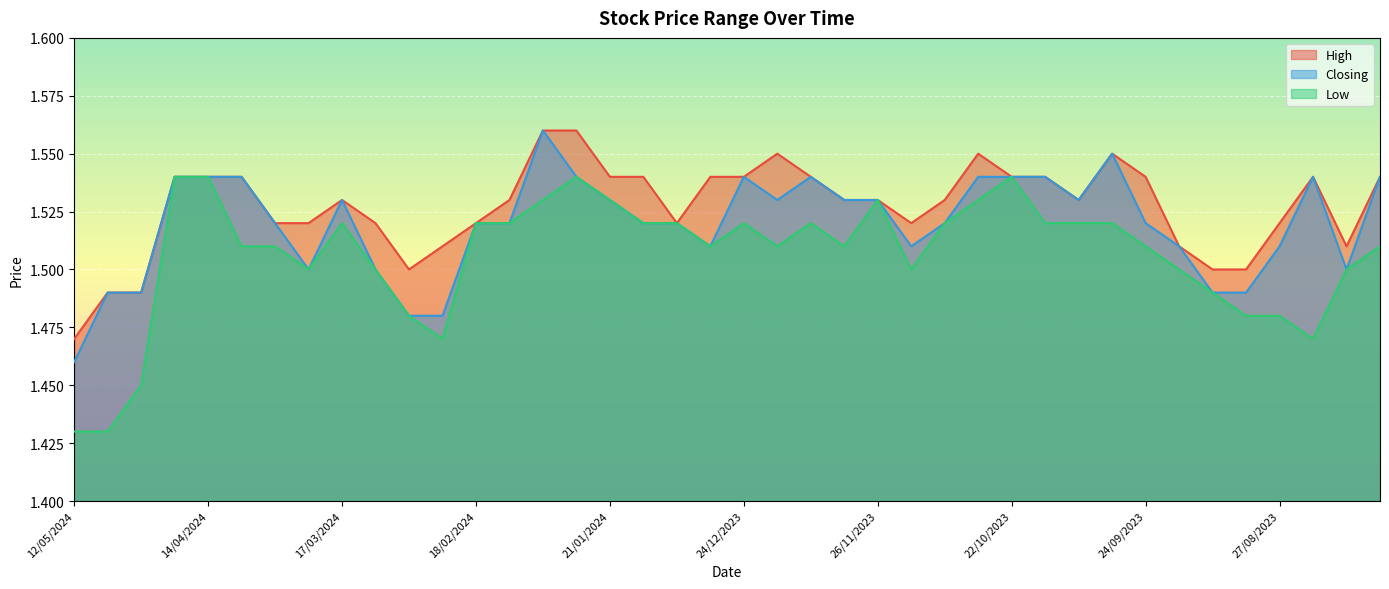

Reading left to right, transcribe all the data shown in this chart.

High: 12/05/2024=1.5	05/05/2024=1.5	28/04/2024=1.5	21/04/2024=1.5	14/04/2024=1.5	07/04/2024=1.5	31/03/2024=1.5	24/03/2024=1.5	17/03/2024=1.5	10/03/2024=1.5	03/03/2024=1.5	25/02/2024=1.5	18/02/2024=1.5	11/02/2024=1.5	04/02/2024=1.6	28/01/2024=1.6	21/01/2024=1.5	14/01/2024=1.5	07/01/2024=1.5	31/12/2023=1.5	24/12/2023=1.5	17/12/2023=1.6	10/12/2023=1.5	03/12/2023=1.5	26/11/2023=1.5	12/11/2023=1.5	05/11/2023=1.5	29/10/2023=1.6	22/10/2023=1.5	15/10/2023=1.5	08/10/2023=1.5	01/10/2023=1.6	24/09/2023=1.5	17/09/2023=1.5	10/09/2023=1.5	03/09/2023=1.5	27/08/2023=1.5	20/08/2023=1.5	13/08/2023=1.5	06/08/2023=1.5
Closing: 12/05/2024=1.5	05/05/2024=1.5	28/04/2024=1.5	21/04/2024=1.5	14/04/2024=1.5	07/04/2024=1.5	31/03/2024=1.5	24/03/2024=1.5	17/03/2024=1.5	10/03/2024=1.5	03/03/2024=1.5	25/02/2024=1.5	18/02/2024=1.5	11/02/2024=1.5	04/02/2024=1.6	28/01/2024=1.5	21/01/2024=1.5	14/01/2024=1.5	07/01/2024=1.5	31/12/2023=1.5	24/12/2023=1.5	17/12/2023=1.5	10/12/2023=1.5	03/12/2023=1.5	26/11/2023=1.5	12/11/2023=1.5	05/11/2023=1.5	29/10/2023=1.5	22/10/2023=1.5	15/10/2023=1.5	08/10/2023=1.5	01/10/2023=1.6	24/09/2023=1.5	17/09/2023=1.5	10/09/2023=1.5	03/09/2023=1.5	27/08/2023=1.5	20/08/2023=1.5	13/08/2023=1.5	06/08/2023=1.5
Low: 12/05/2024=1.4	05/05/2024=1.4	28/04/2024=1.4	21/04/2024=1.5	14/04/2024=1.5	07/04/2024=1.5	31/03/2024=1.5	24/03/2024=1.5	17/03/2024=1.5	10/03/2024=1.5	03/03/2024=1.5	25/02/2024=1.5	18/02/2024=1.5	11/02/2024=1.5	04/02/2024=1.5	28/01/2024=1.5	21/01/2024=1.5	14/01/2024=1.5	07/01/2024=1.5	31/12/2023=1.5	24/12/2023=1.5	17/12/2023=1.5	10/12/2023=1.5	03/12/2023=1.5	26/11/2023=1.5	12/11/2023=1.5	05/11/2023=1.5	29/10/2023=1.5	22/10/2023=1.5	15/10/2023=1.5	08/10/2023=1.5	01/10/2023=1.5	24/09/2023=1.5	17/09/2023=1.5	10/09/2023=1.5	03/09/2023=1.5	27/08/2023=1.5	20/08/2023=1.5	13/08/2023=1.5	06/08/2023=1.5